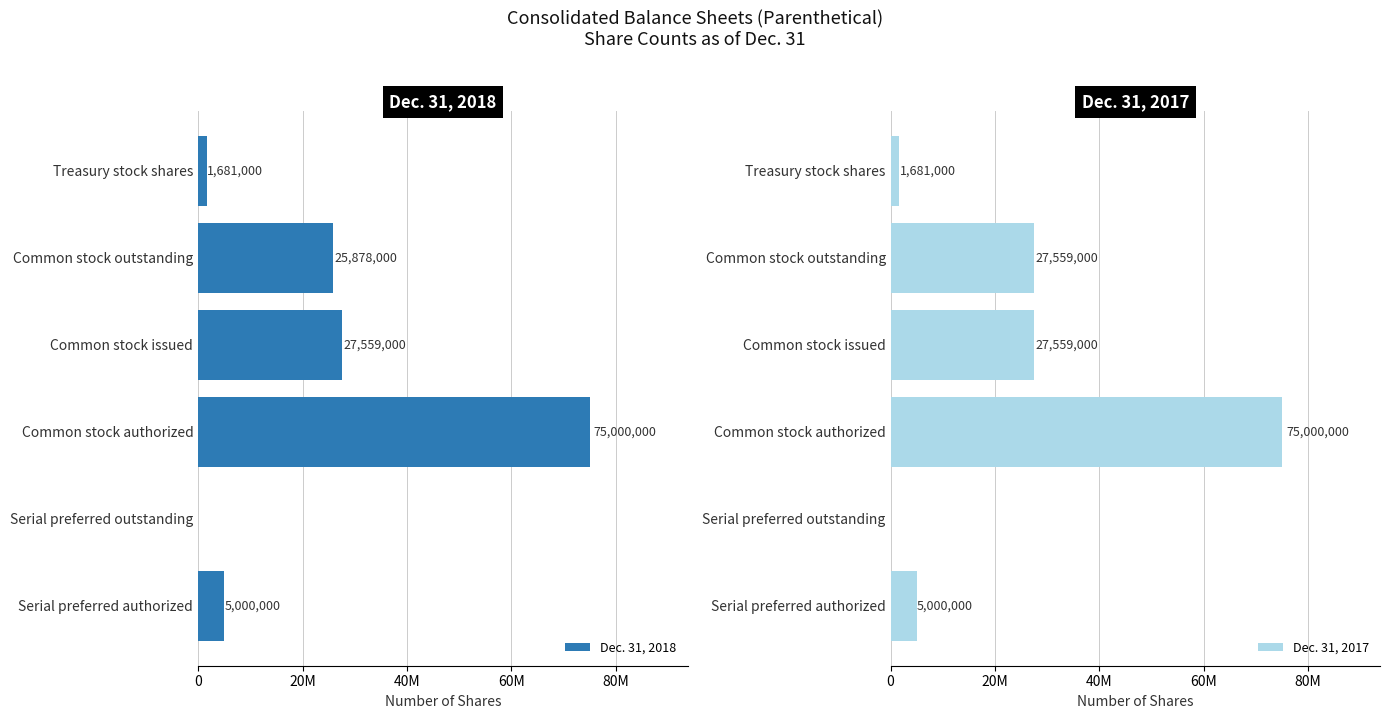

Rank the series at Common stock outstanding from highest to lowest value.

Dec. 31, 2017, Dec. 31, 2018